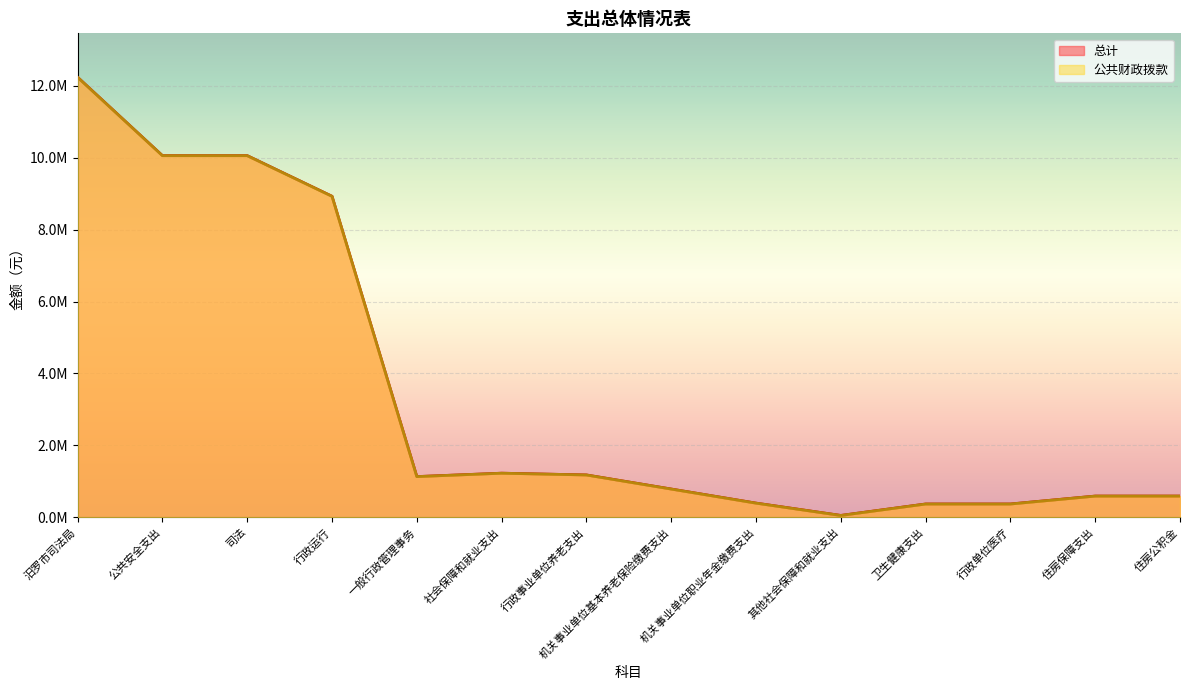

How many lines are shown in the chart?

2